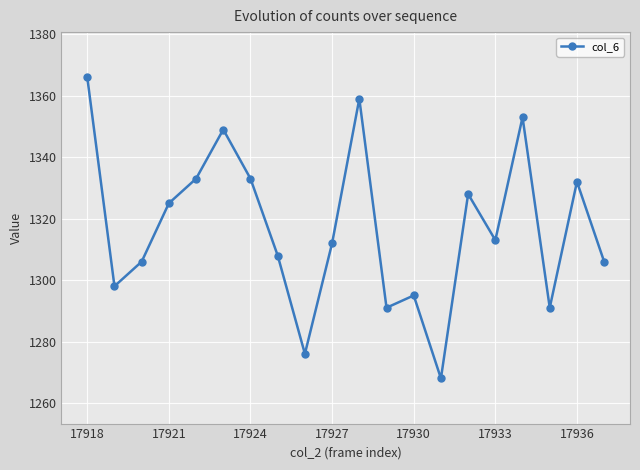

What is the value of the 17th point from the left?

1353